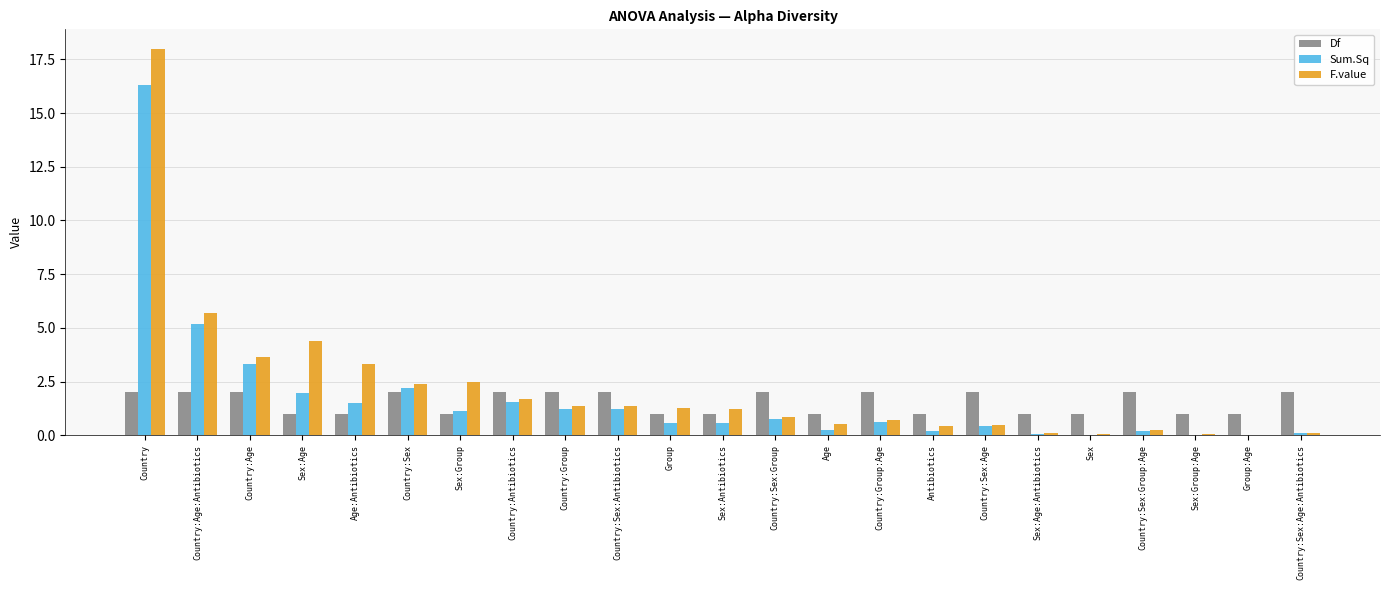

What is the total value across all series at Age?

1.7